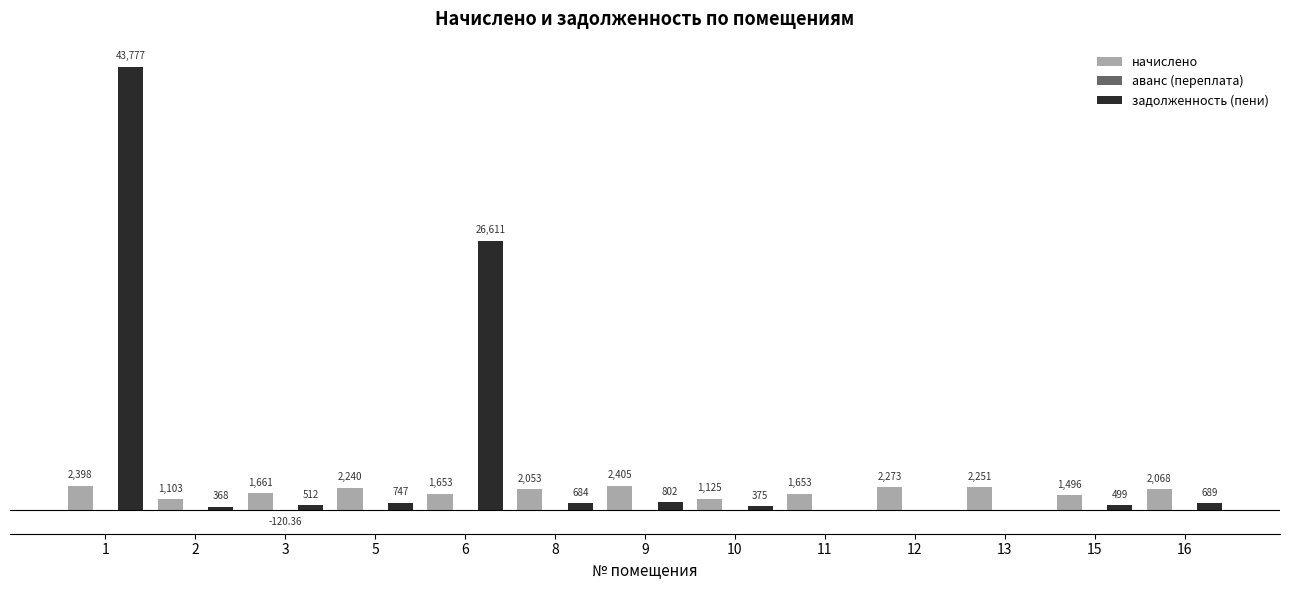

Which series changed the most between 2 and 12?

начислено